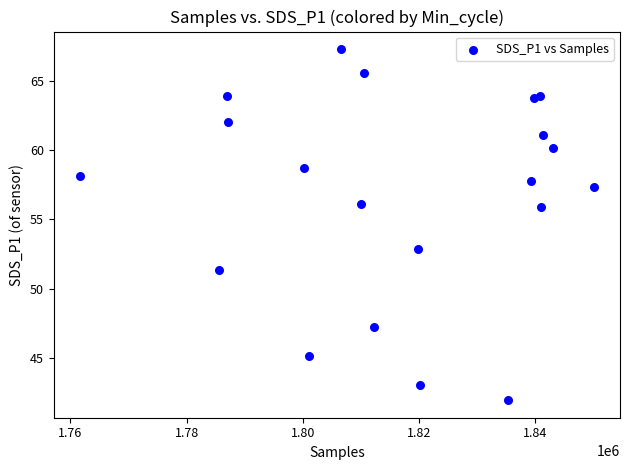

What Y value in the scatter plot is closest to 54?

52.9